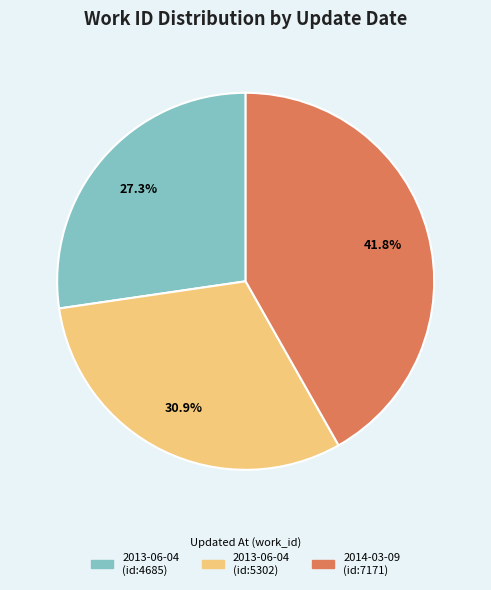

Is there a majority slice in this chart?

No